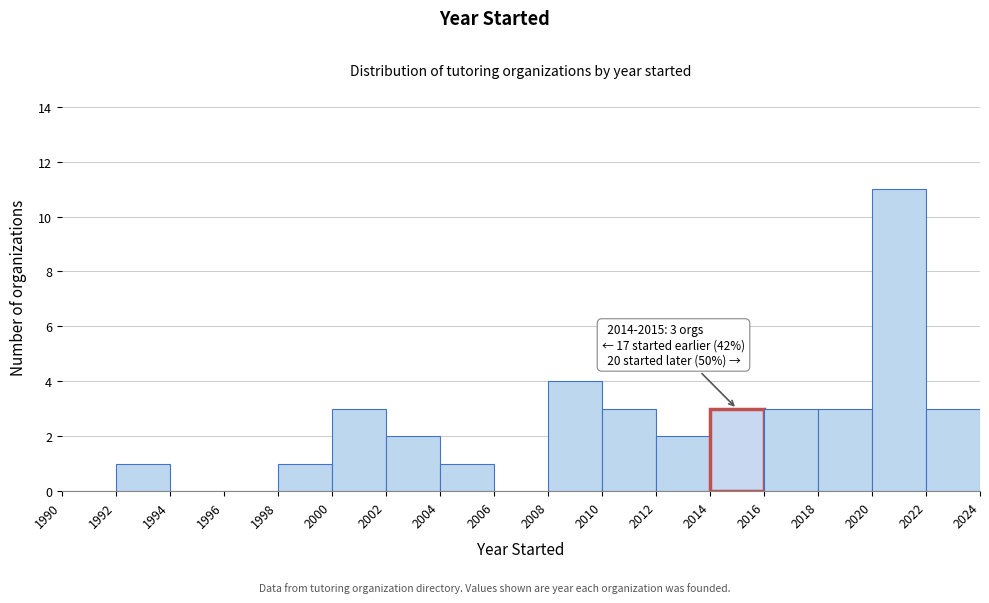

Which range on the x-axis has the tallest bar?

2020 to 2022